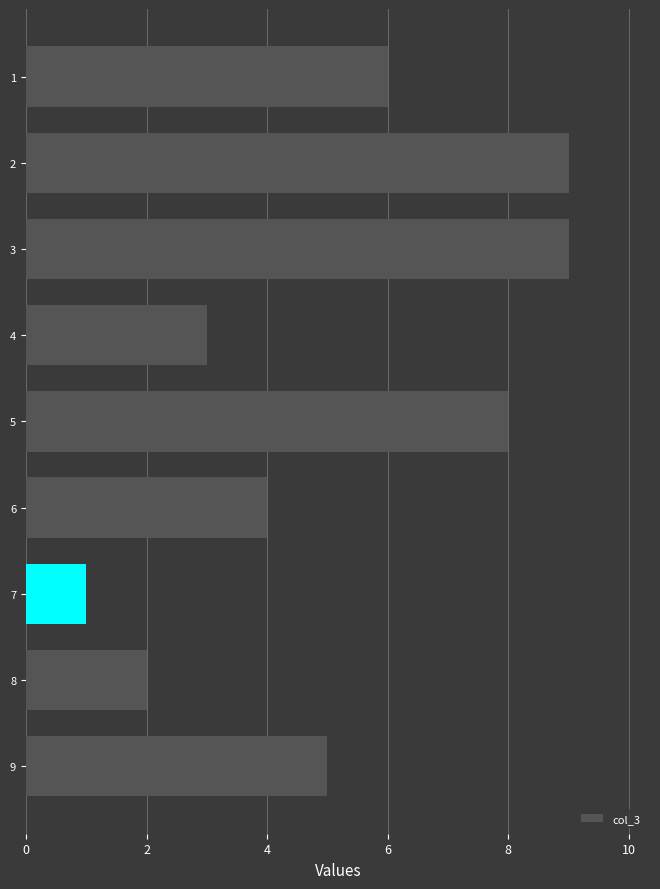

What is the difference between the maximum and minimum values?

8